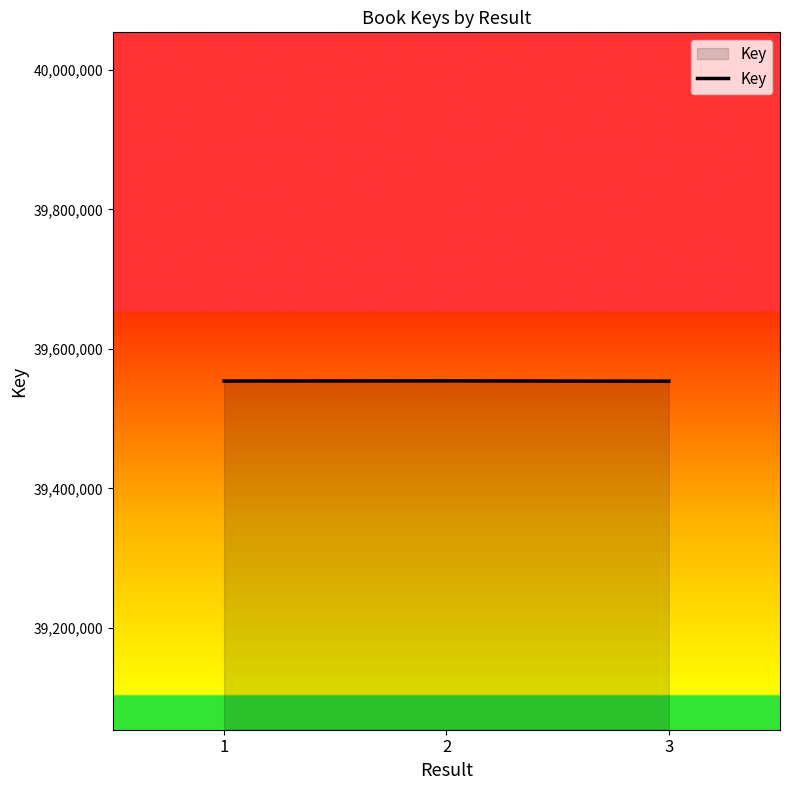

What is the difference between the values at 1 and 3?

223